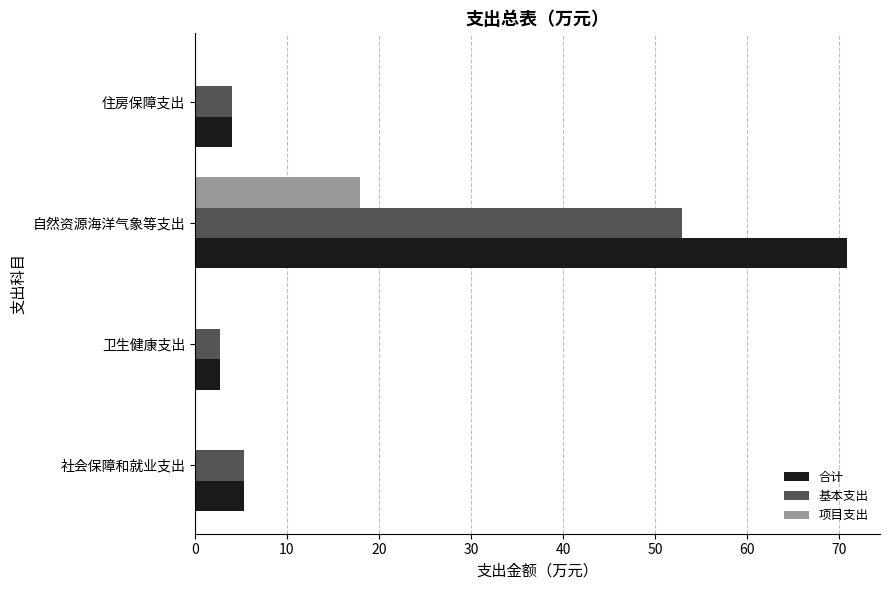

What is the maximum value for 项目支出?

18.0